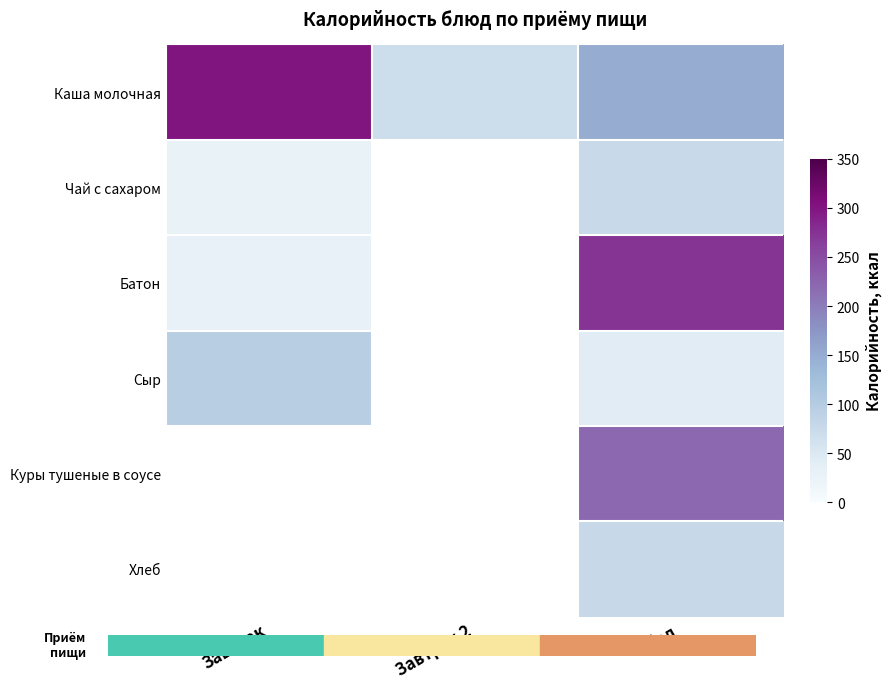

True or false: Каша молочная has a value of 125.6 at Завтрак.

False